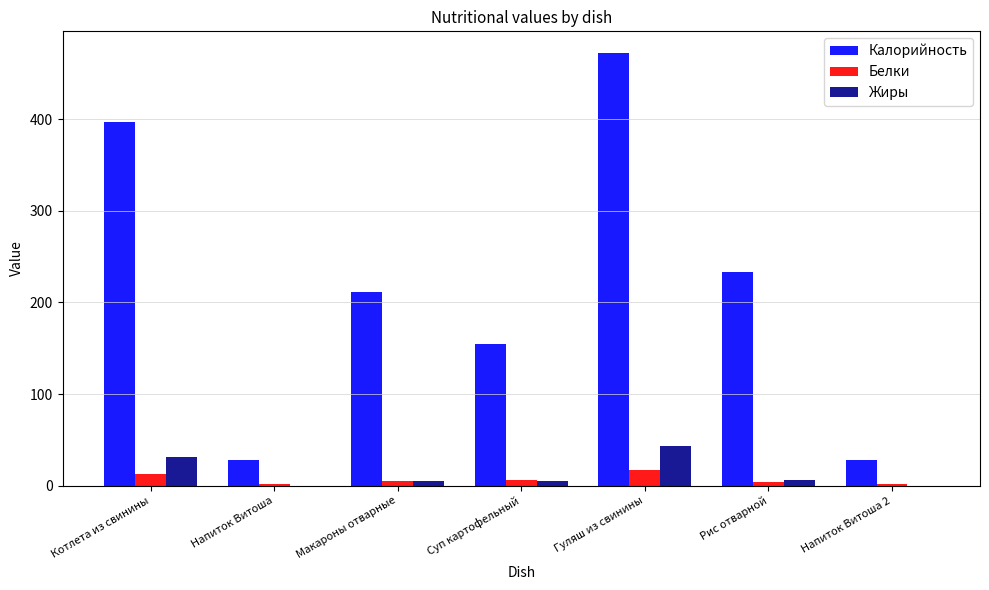

Is the value of Жиры at Суп картофельный greater than the value of Калорийность at Напиток Витоша?

No